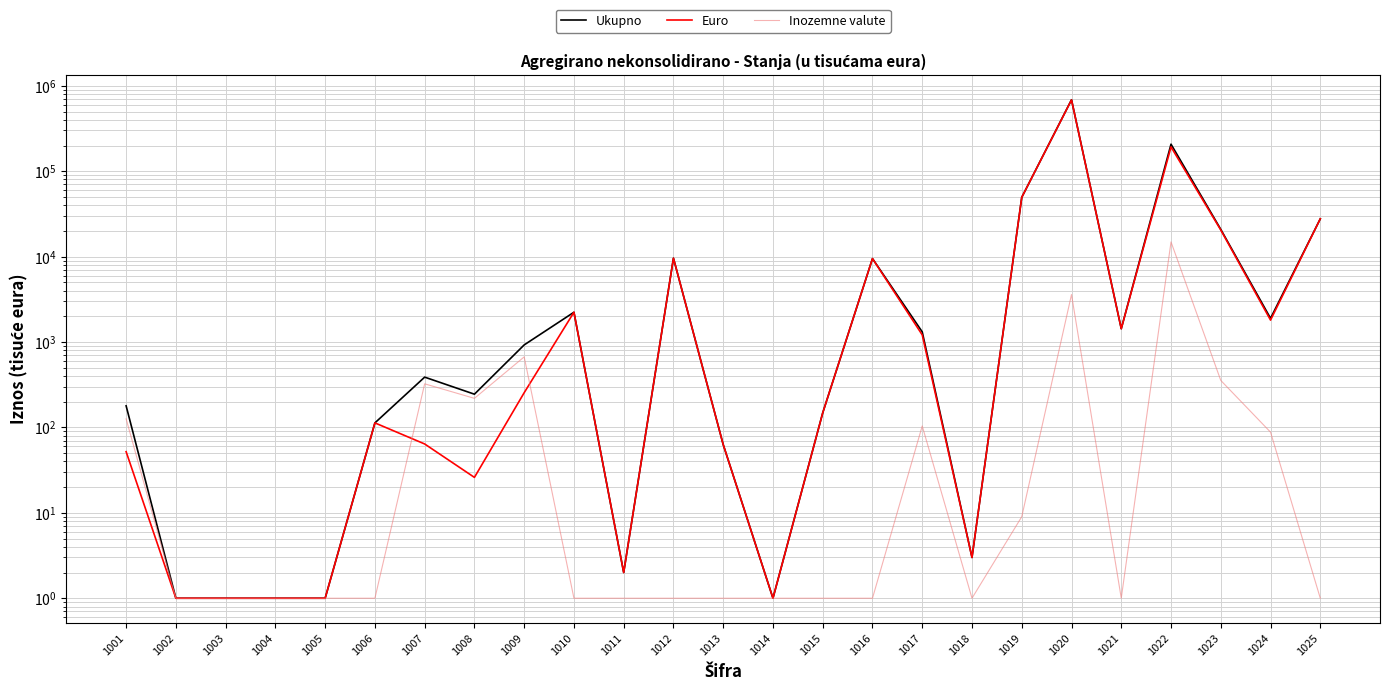

How many series are shown in this chart?

3